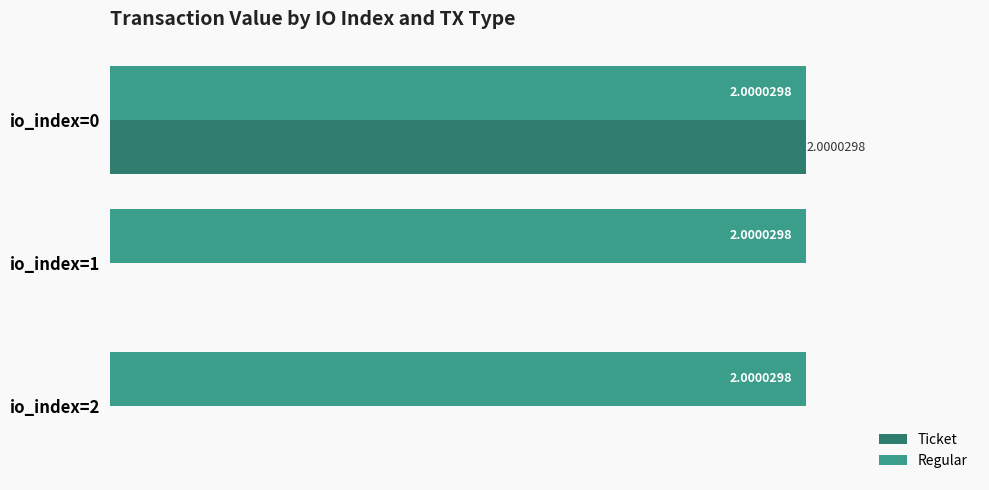

Between io_index=0 and io_index=2, which series saw the biggest shift?

Ticket